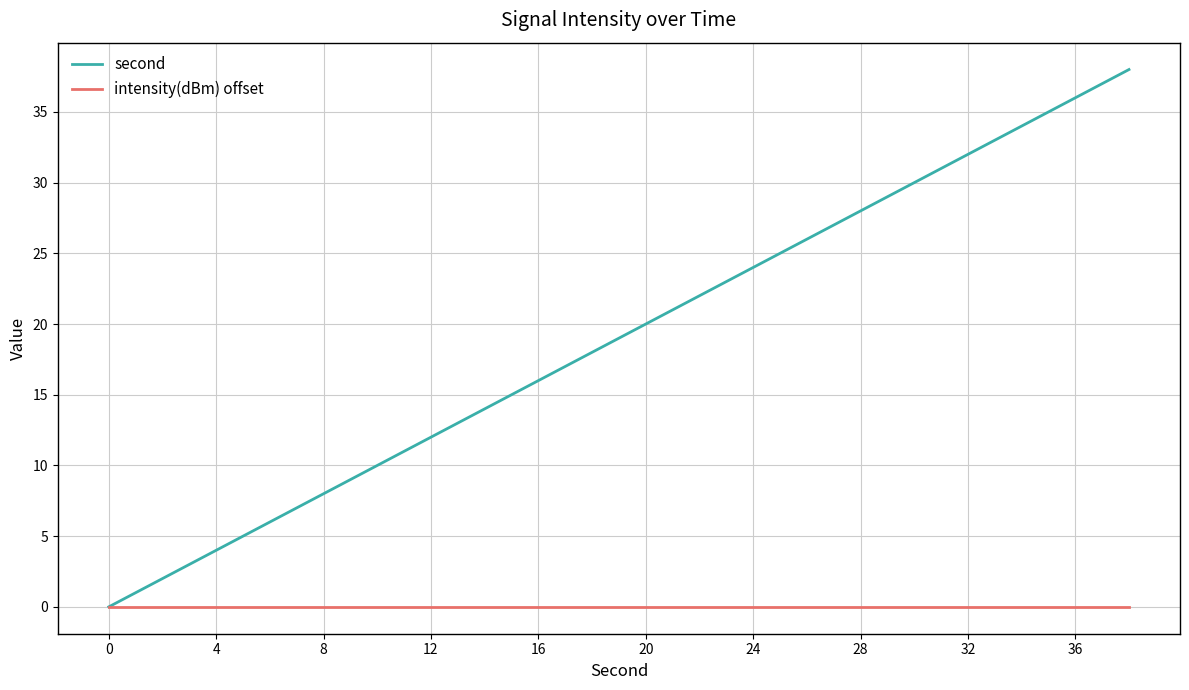

Which series has the largest total across all categories?

second